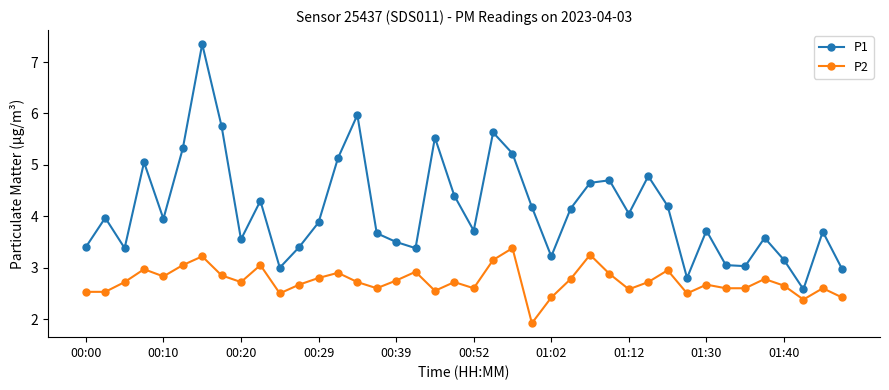

What is the smallest value displayed?

1.9